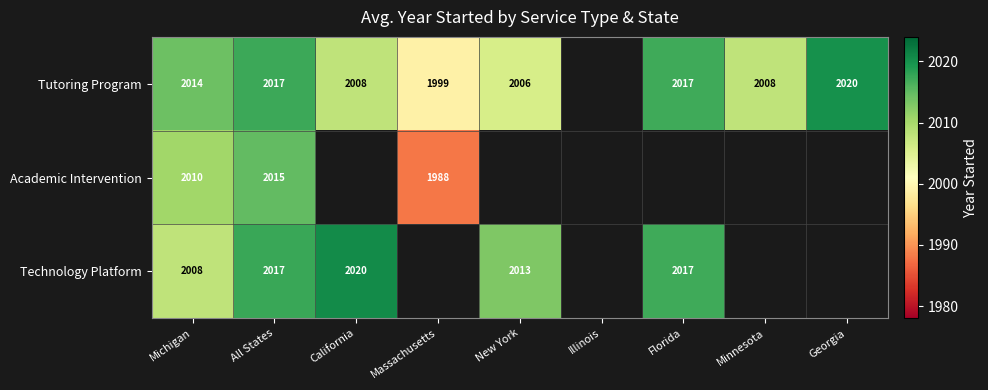

What is the difference between the highest and lowest values at Massachusetts?

11.0